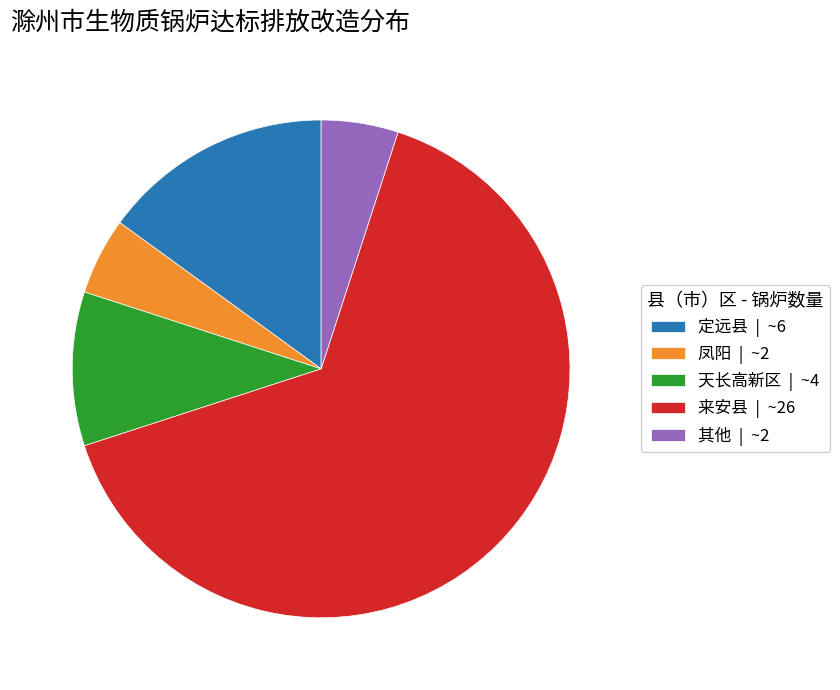

What is the largest slice in the pie chart?

来安县 | ~26